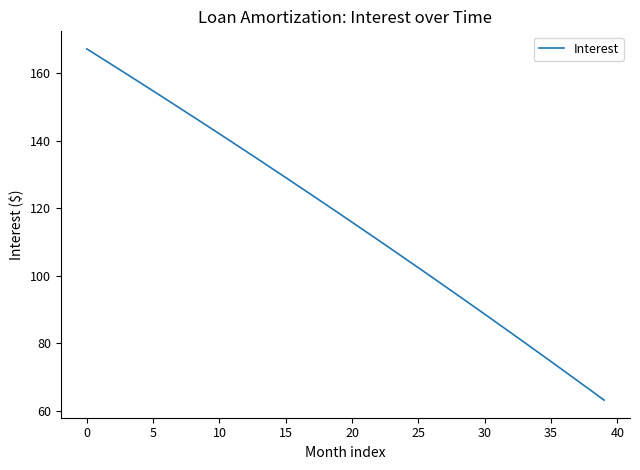

True or false: there are more than 2 points higher than both neighbors.

False